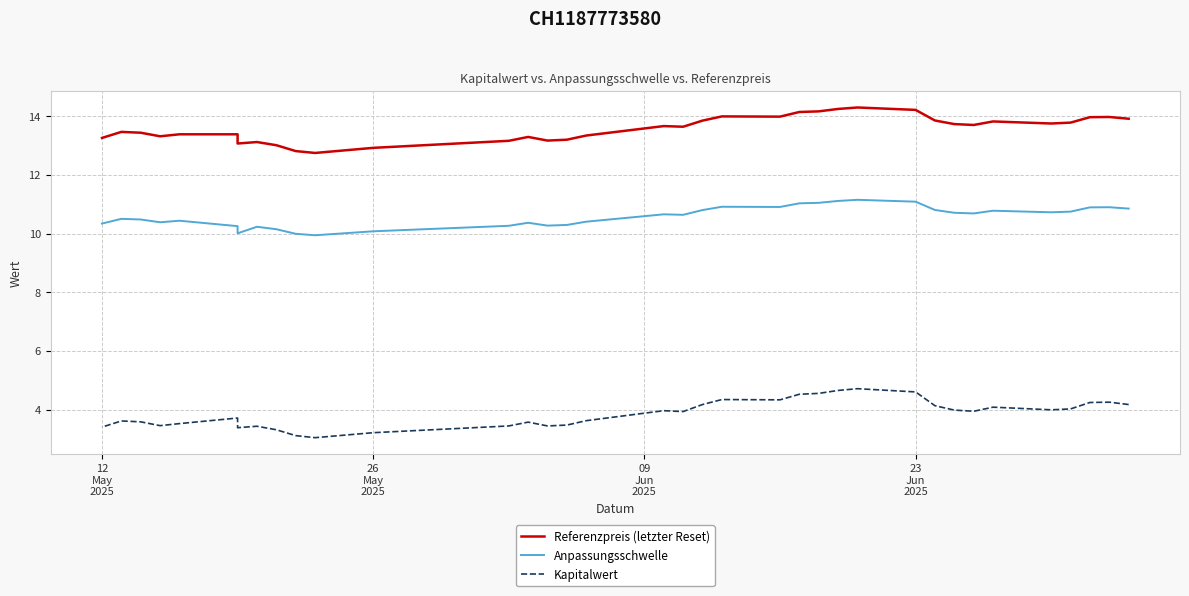

How many categories are shown in the chart?

39